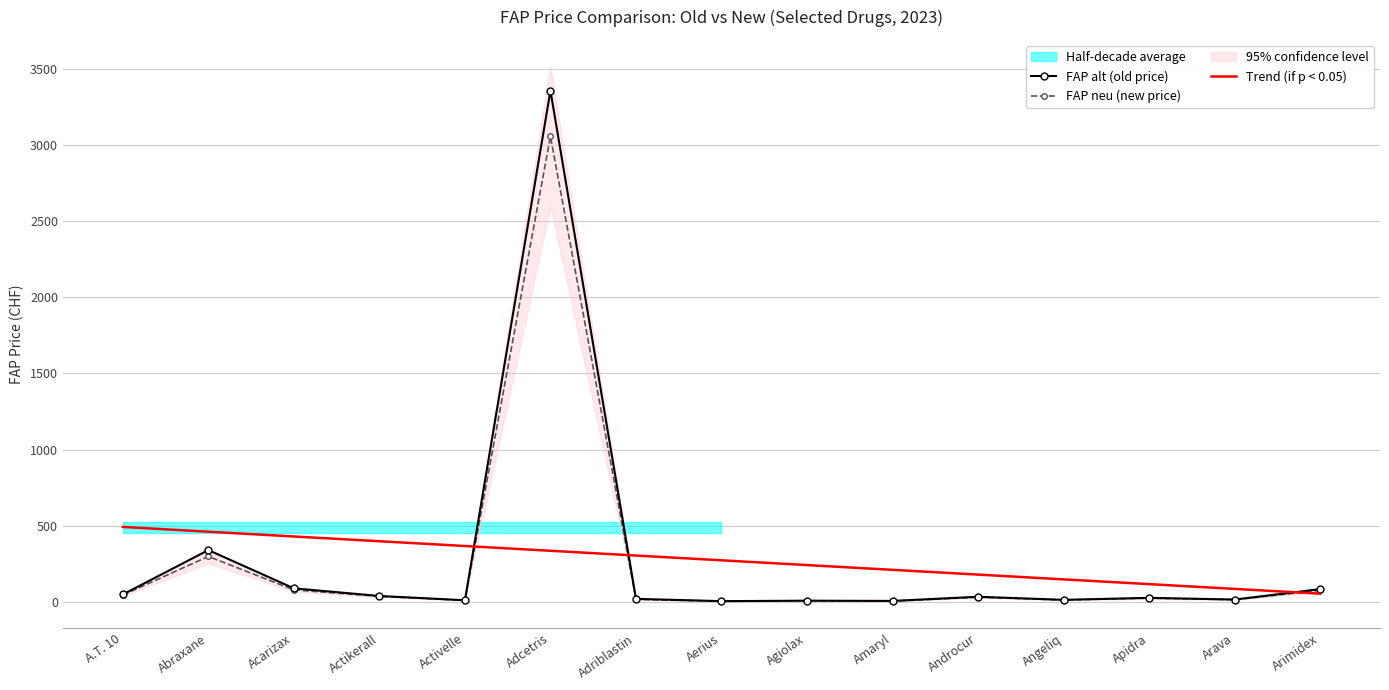

Which series changed the most between Abraxane and Activelle?

FAP alt (old price)